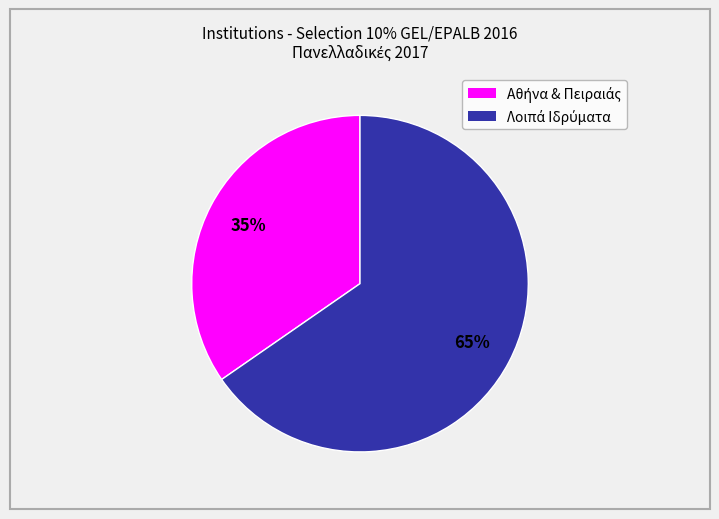

To the nearest percent, what is the average slice percentage?

50%